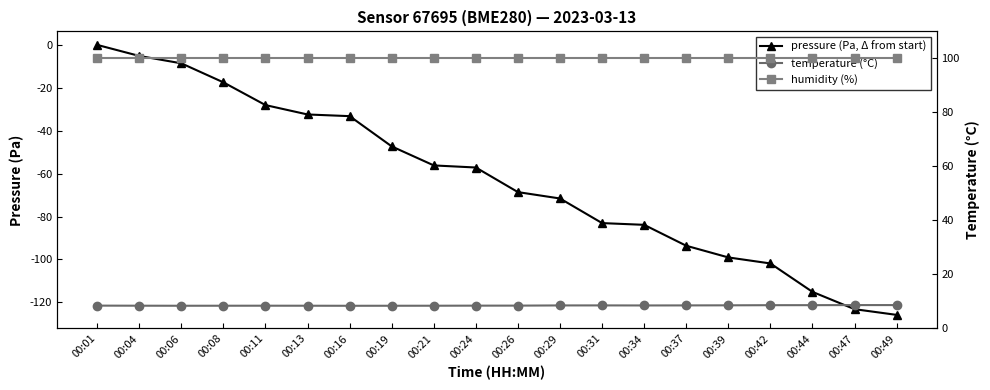

True or false: pressure (Pa, Δ from start) and temperature (°C) cross at least once.

False